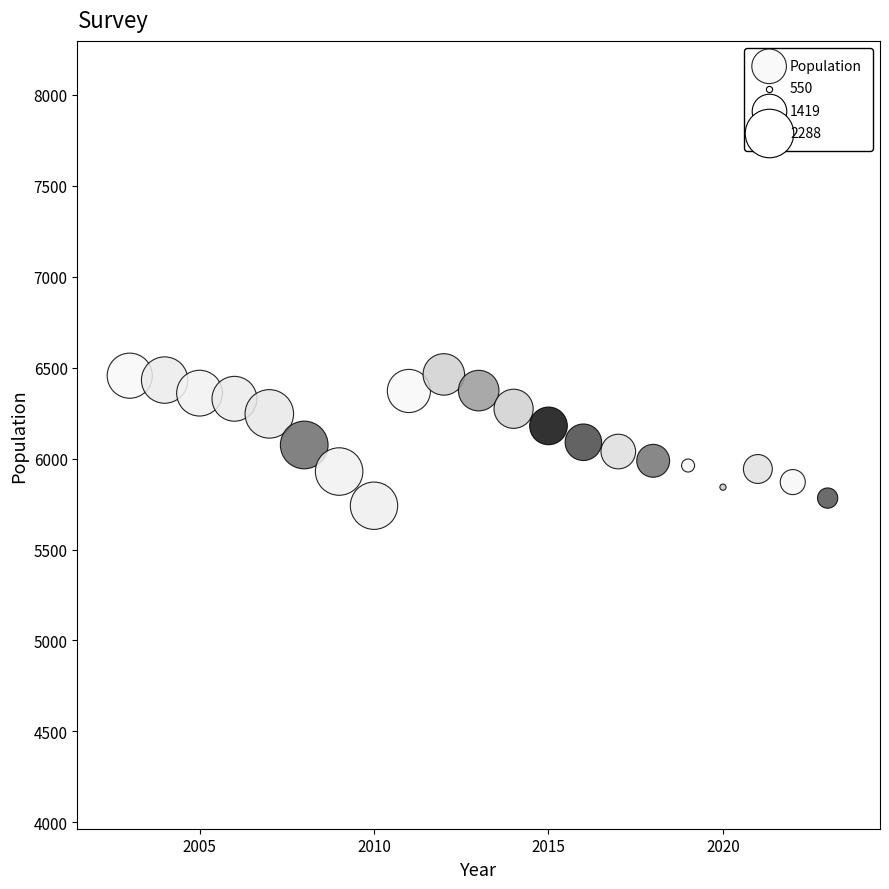

What is the range of Y values (max minus min)?

722